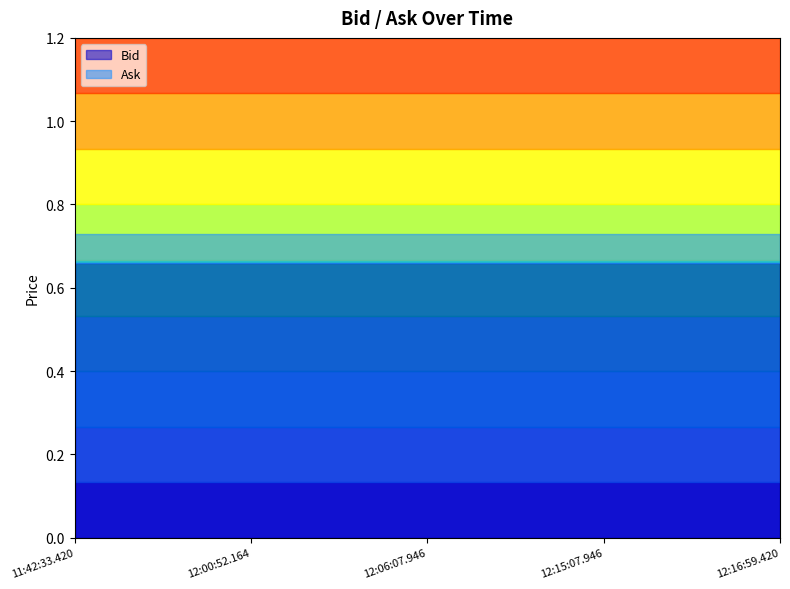

Count the number of data series in this chart.

2